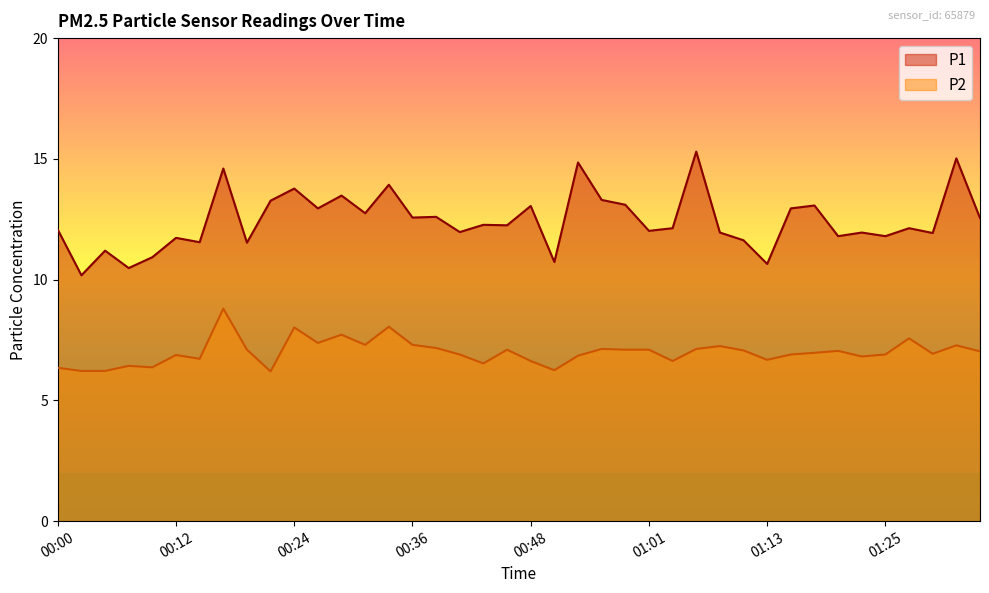

At which label is P2 closest to 7?

01:18